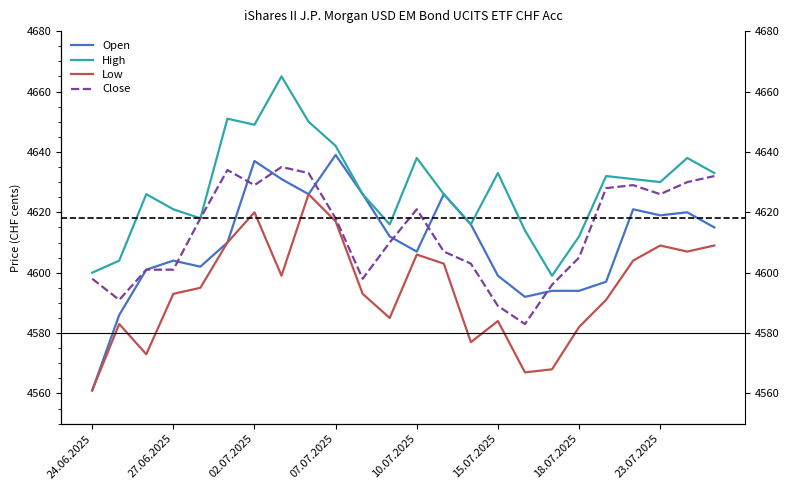

Reading left to right, list all the values displayed in this chart.

Open: 4561	4586	4601	4604	4602	4610	4637	4631	4626	4639	4626	4612	4607	4626	4616	4599	4592	4594	4594	4597	4621	4619	4620	4615
High: 4600	4604	4626	4621	4618	4651	4649	4665	4650	4642	4626	4616	4638	4626	4616	4633	4614	4599	4612	4632	4631	4630	4638	4633
Low: 4561	4583	4573	4593	4595	4610	4620	4599	4626	4617	4593	4585	4606	4603	4577	4584	4567	4568	4582	4591	4604	4609	4607	4609
Close: 4598	4591	4601	4601	4618	4634	4629	4635	4633	4618	4598	4610	4621	4607	4603	4589	4583	4596	4605	4628	4629	4626	4630	4632